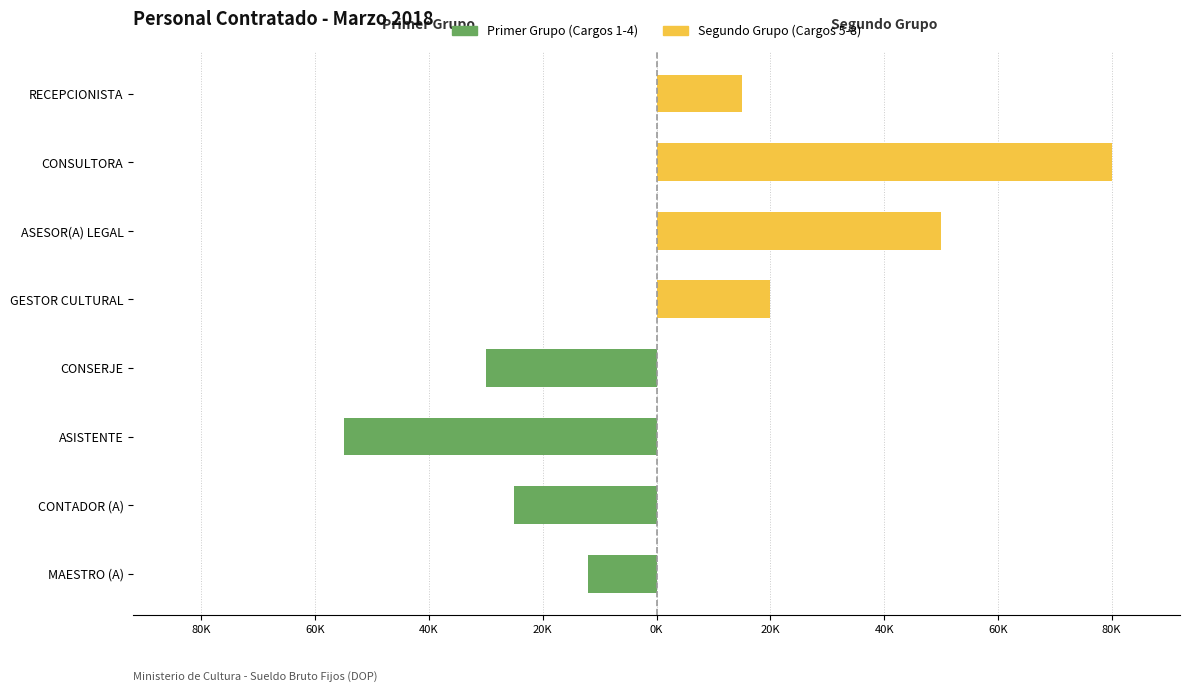

What is the minimum value shown in the chart?

-55000